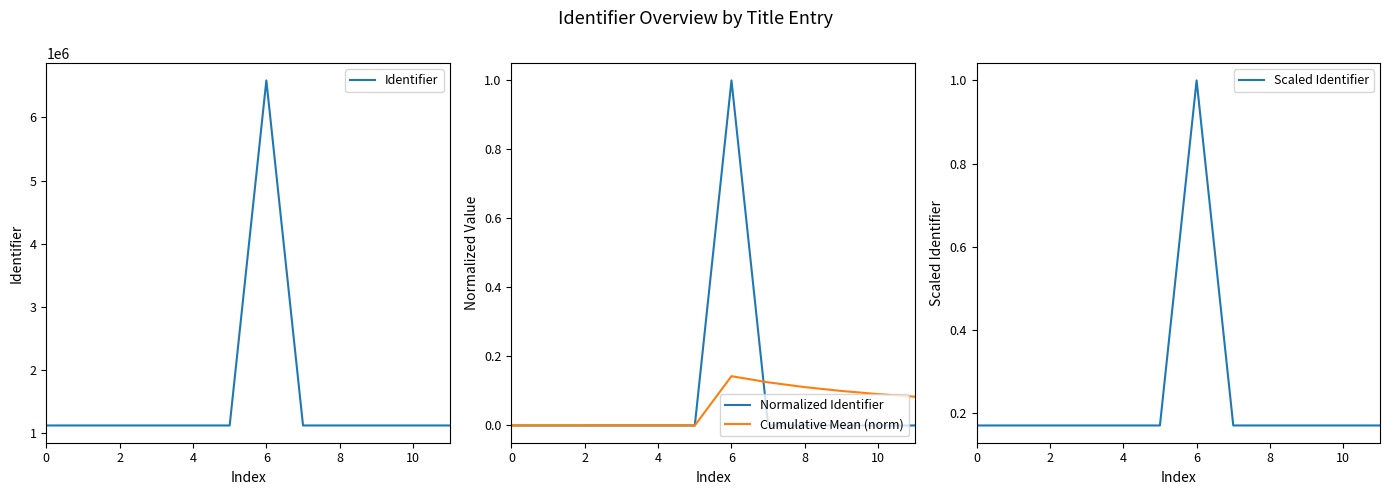

True or false: Cumulative Mean (norm) has a value of 0.2 at 10.

False